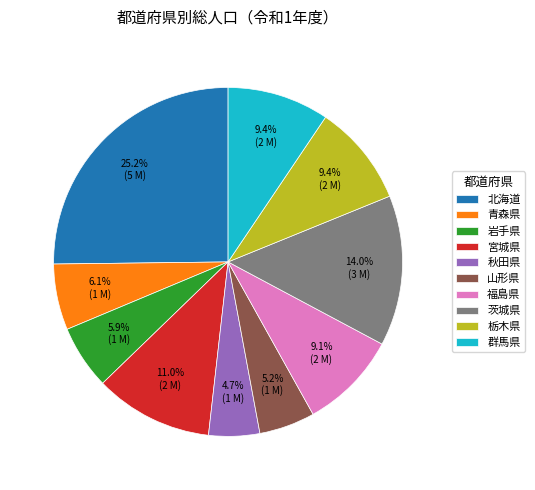

Count the number of slices in the pie.

10